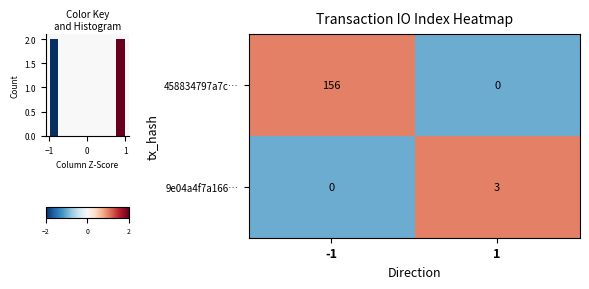

What is the difference between the 458834797a7c… values at -1 and 1?

156